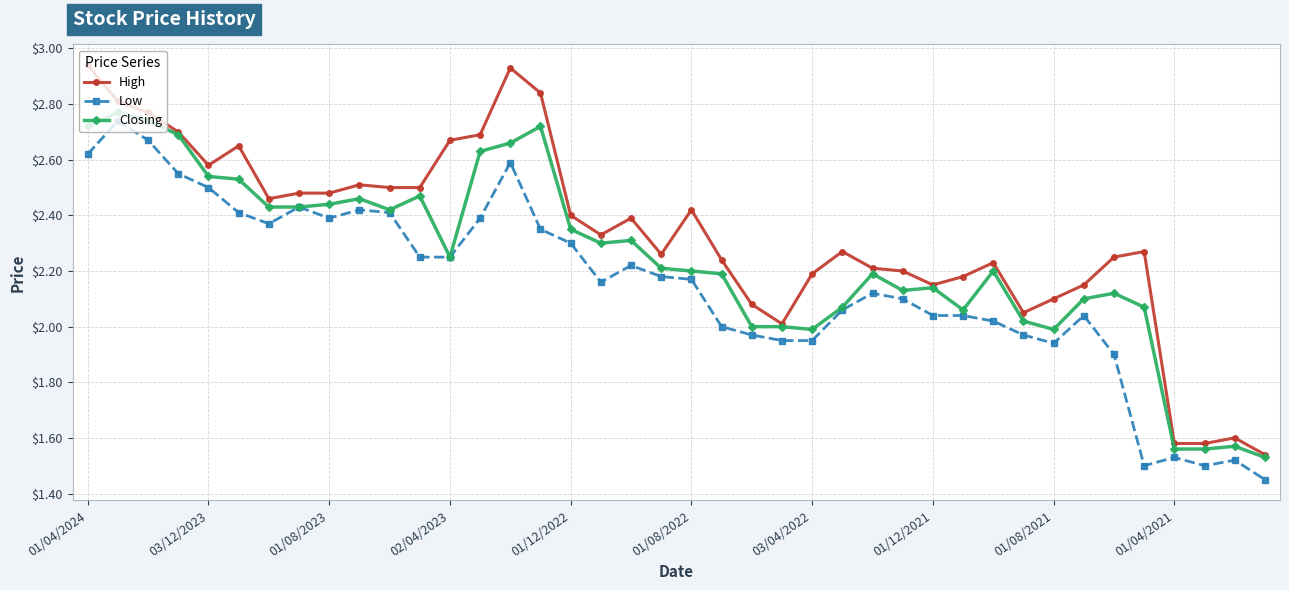

What are all the series names shown in the legend?

High, Low, Closing